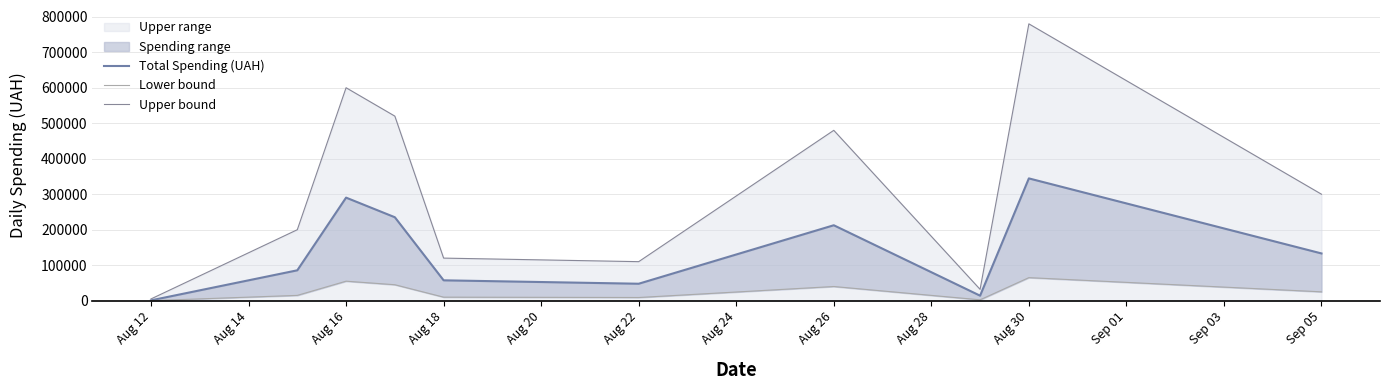

The value of Upper bound at Aug 18 is 120000. True or false?

True